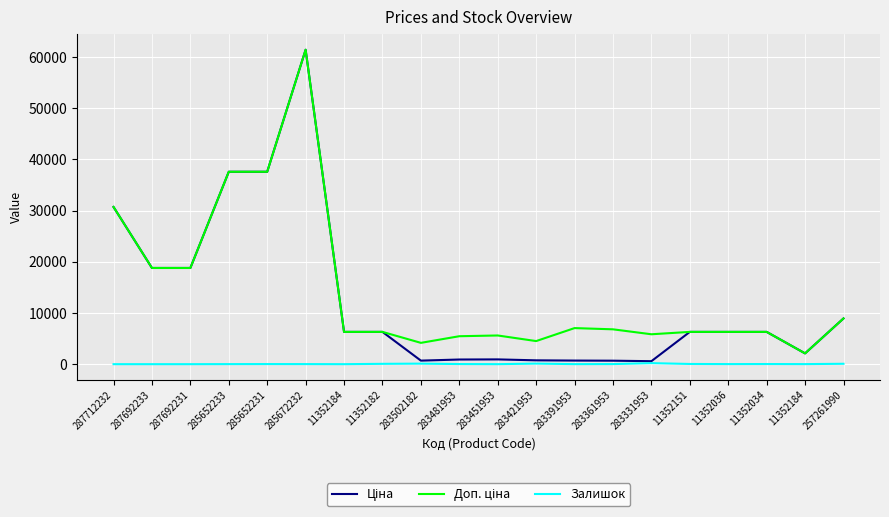

List the series in order of their peak value, highest first.

Ціна, Доп. ціна, Залишок